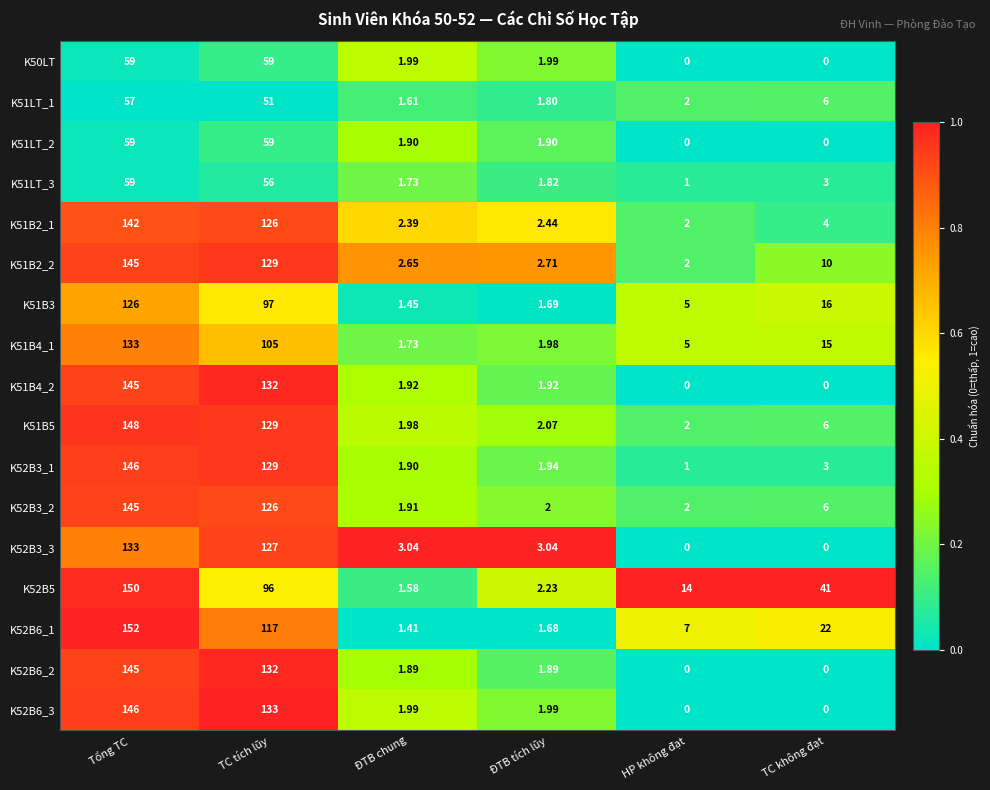

Which category has the lowest value in the K51B4_1 series?

ĐTB chung